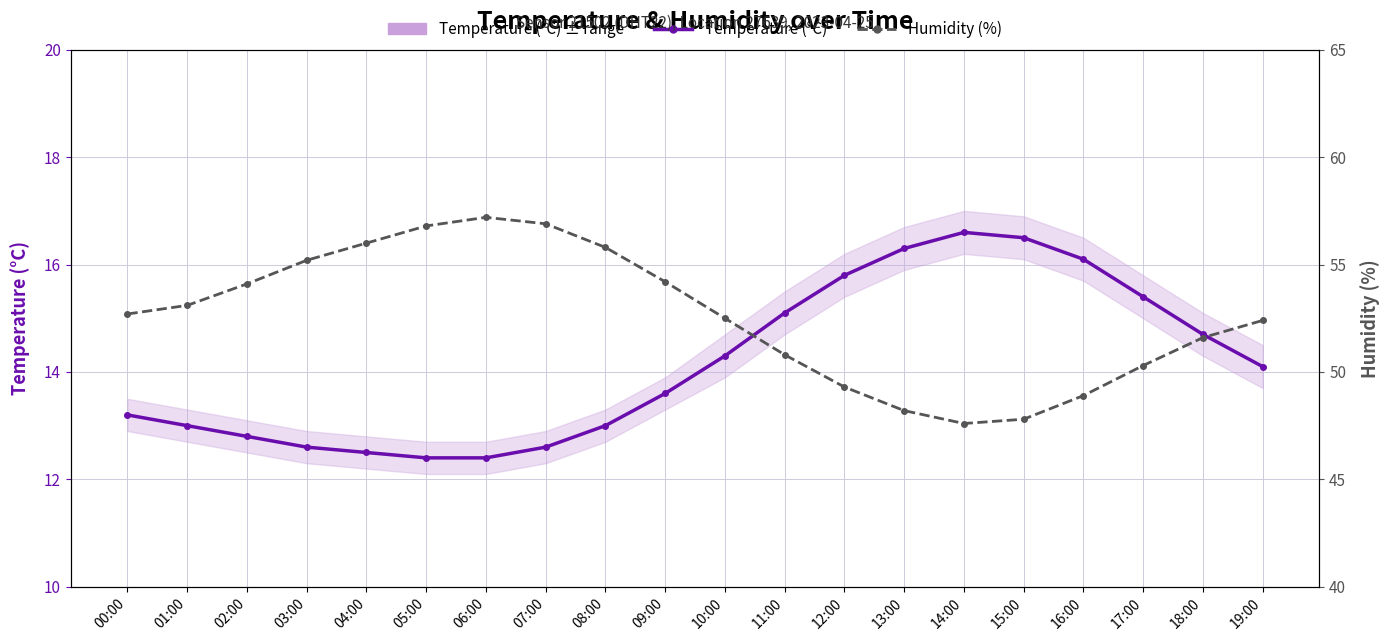

How many lines are shown in the chart?

2